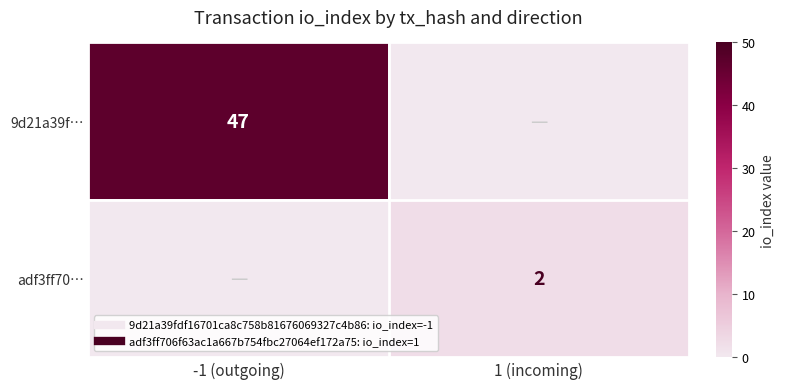

Between 1 (incoming) and -1 (outgoing), which is larger?

-1 (outgoing)